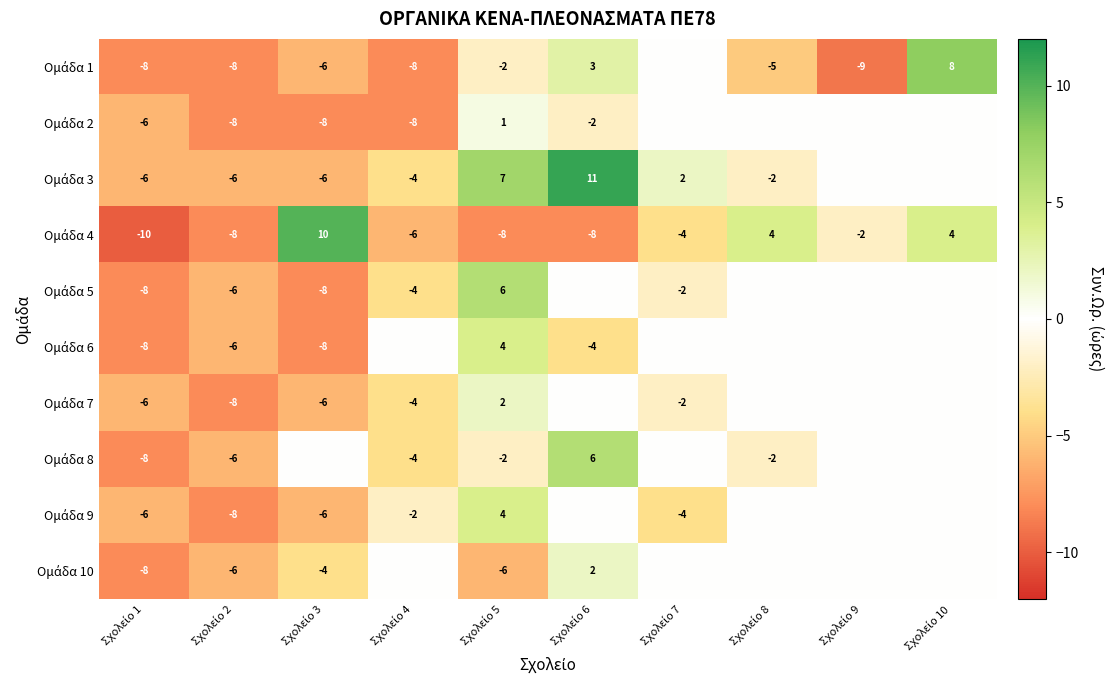

Is the value of Ομάδα 4 at Σχολείο 9 greater than the value of Ομάδα 2 at Σχολείο 4?

Yes